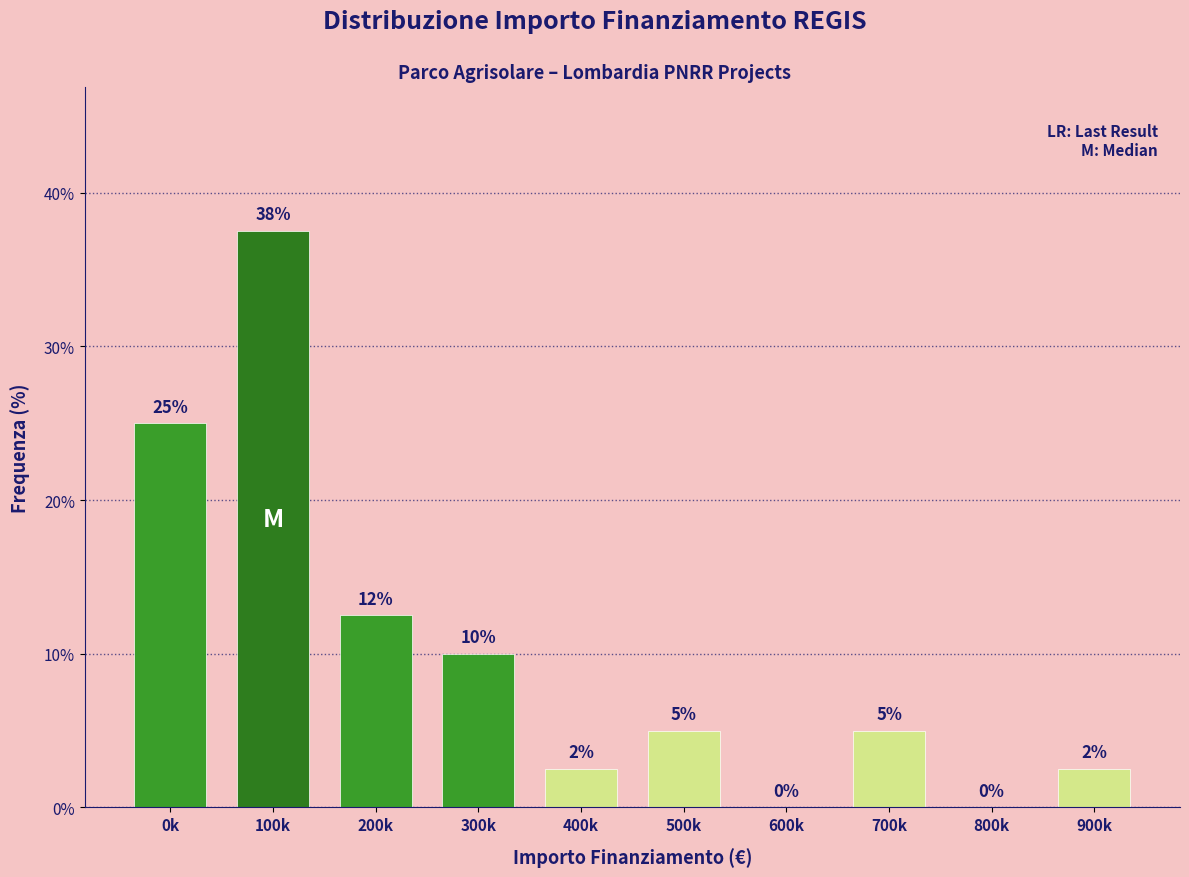

Between 0k and 900k, which is larger?

0k